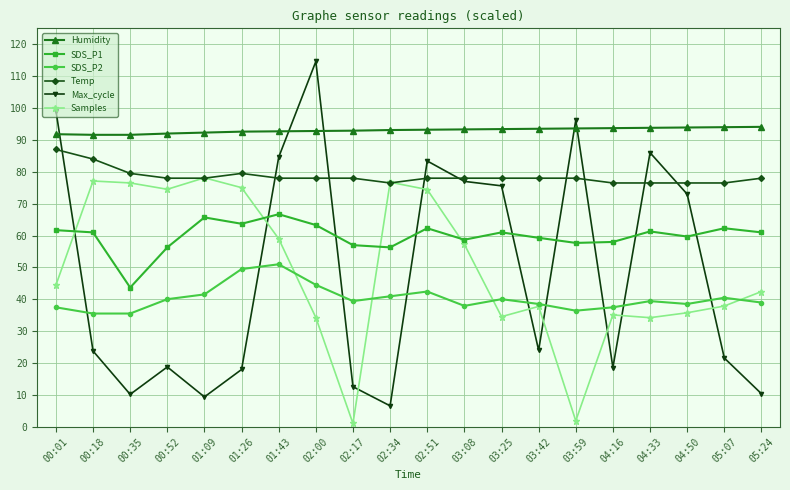

At which category does Max_cycle reach its first local peak?

00:52